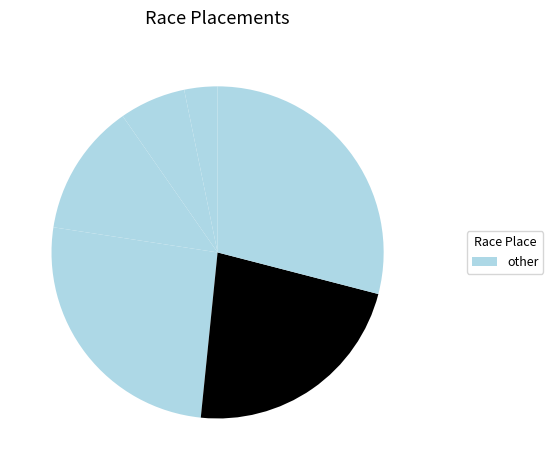

How many segments does this pie chart have?

6